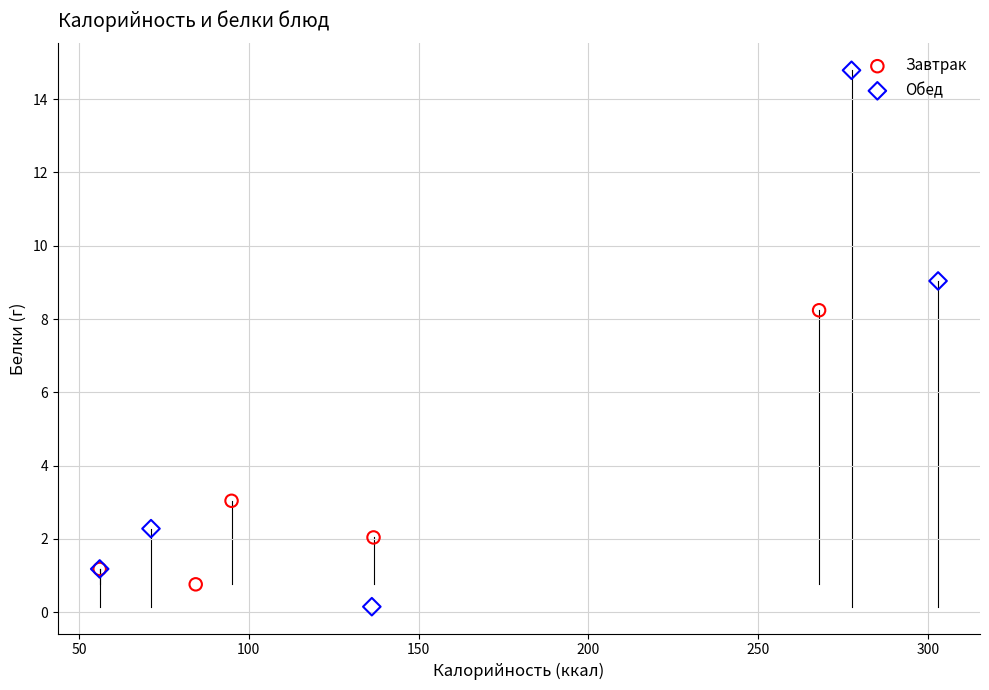

Which series contains the highest Y value?

Обед